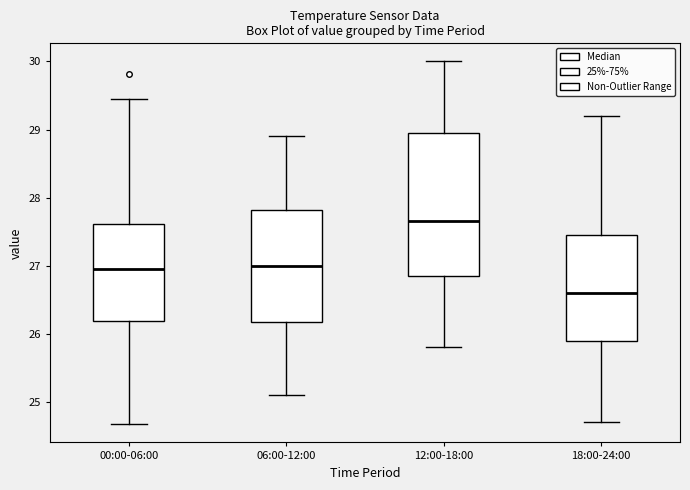

Which box has the highest median line?

12:00-18:00